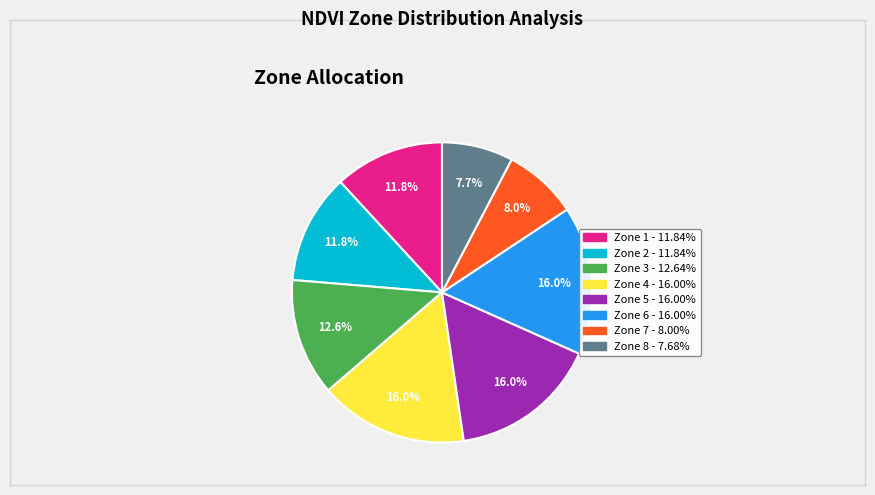

How many segments does this pie chart have?

8